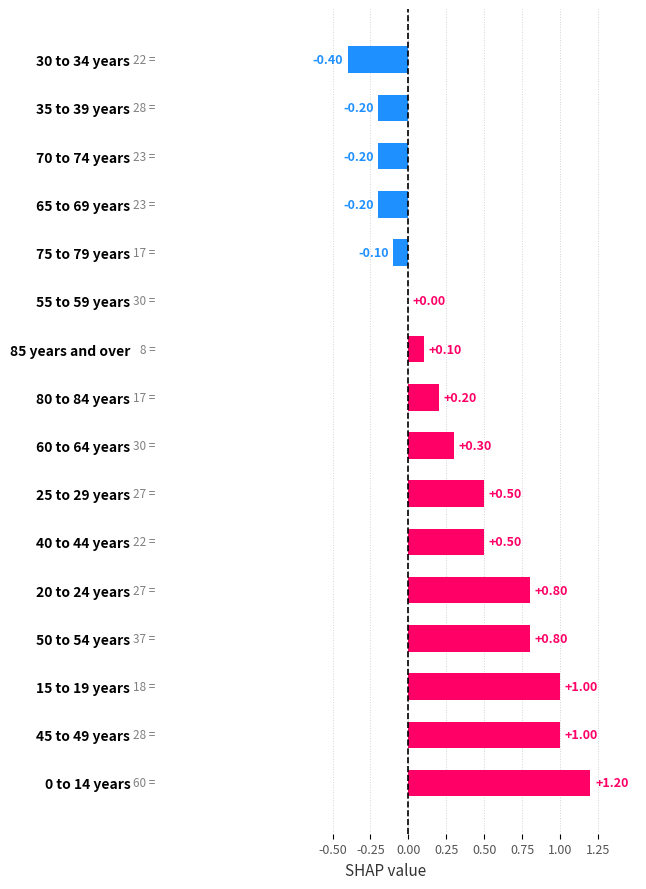

What is the sum of all values?

5.3